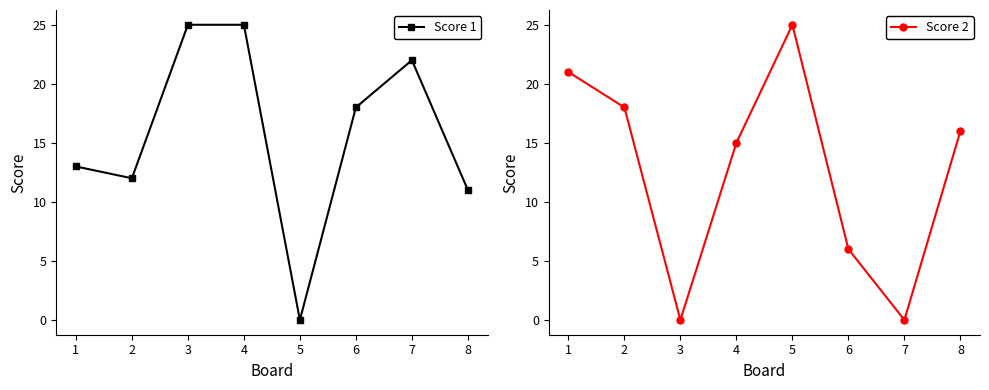

At which label is Score 1 closest to 12?

2